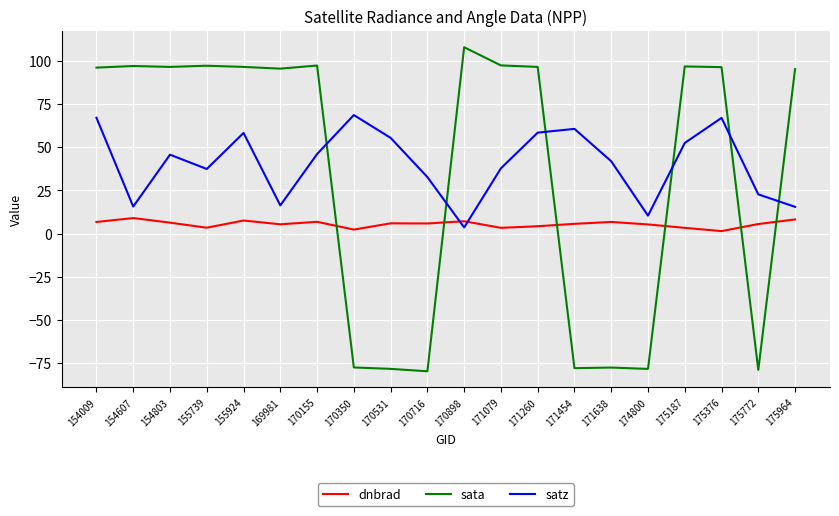

What is the maximum value shown in the chart?

108.2